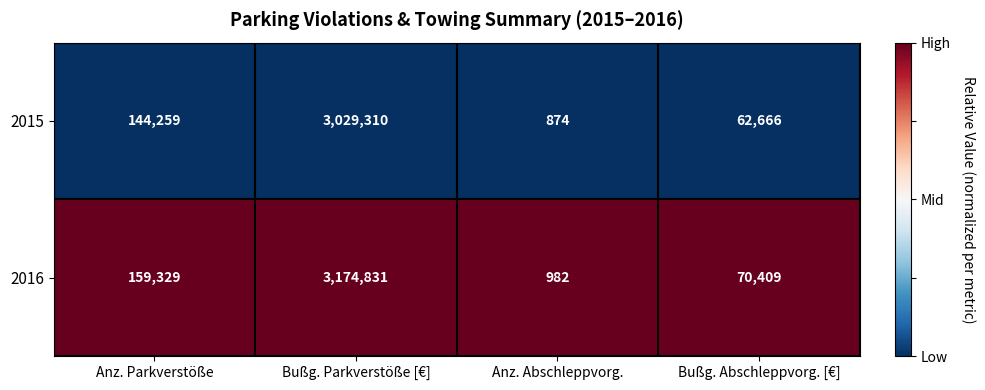

List the series in order of their overall mean, lowest first.

2015, 2016